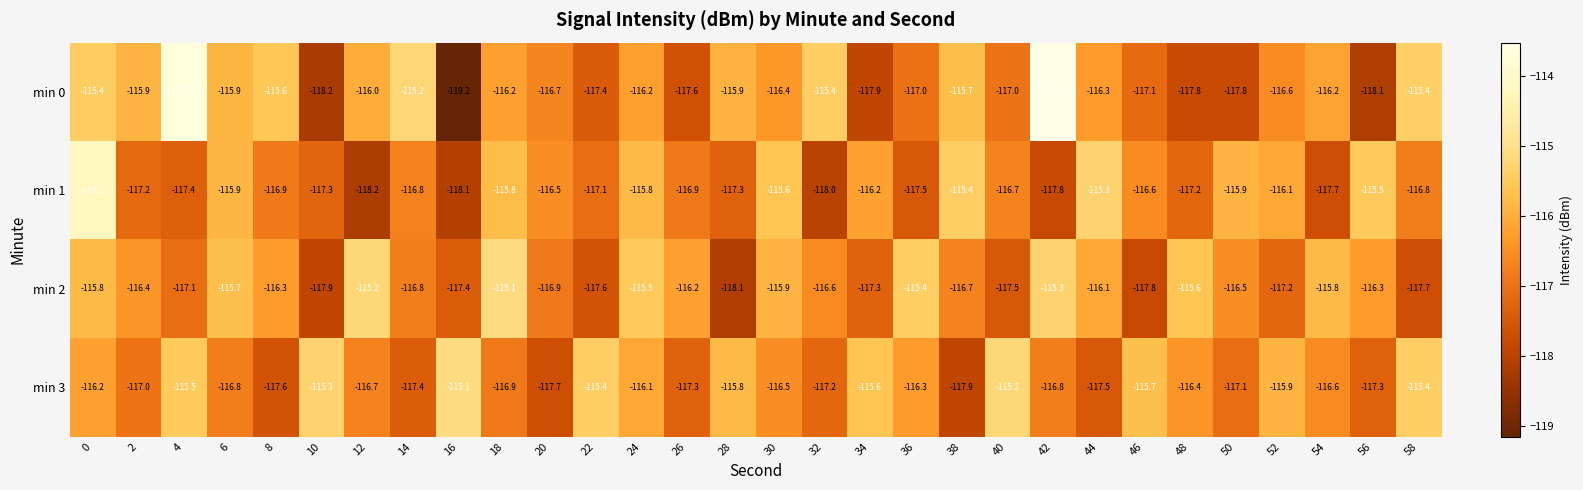

What is the average value of the min 2 series?

-116.5